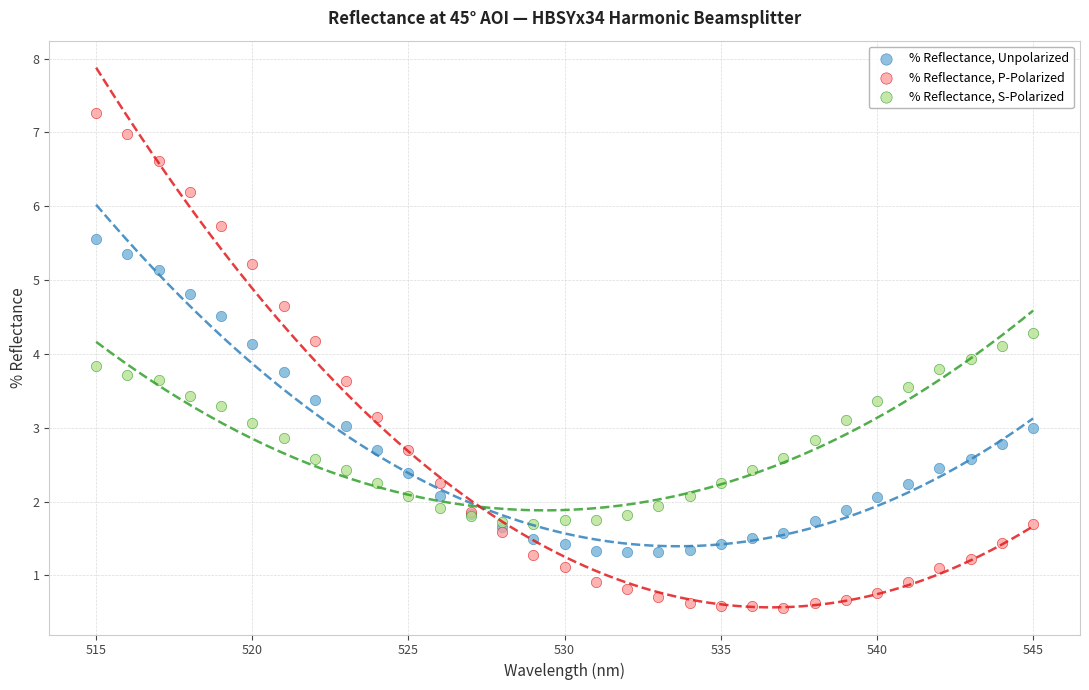

What is the X range (max minus min) for the scatter plot?

30.0